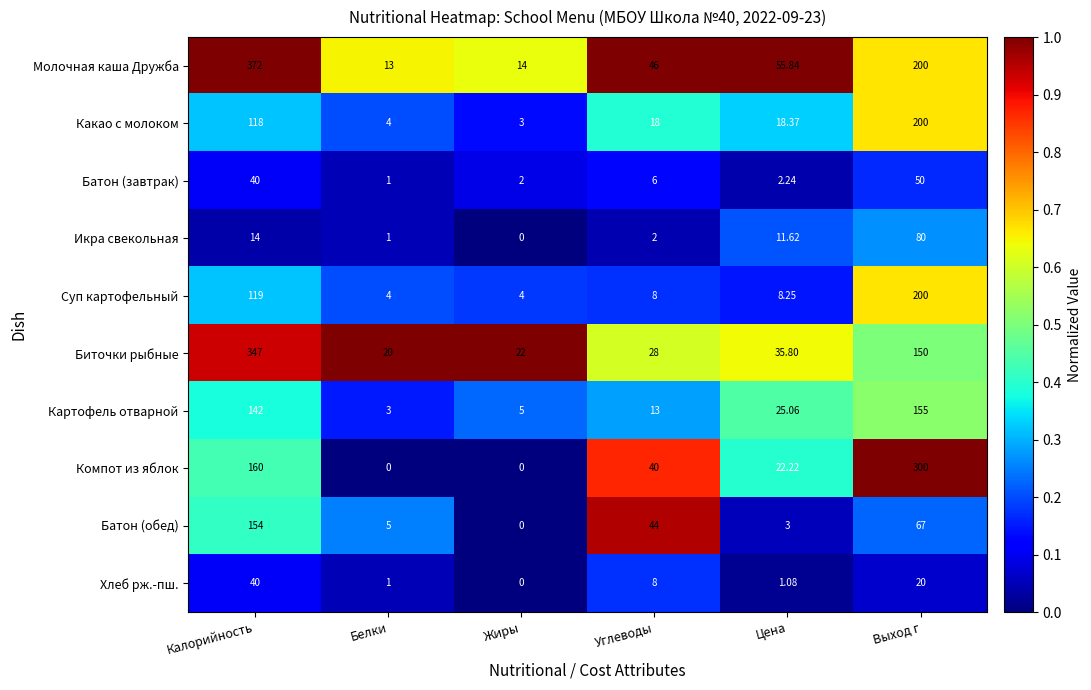

Rank the series at Цена from lowest to highest value.

Хлеб рж.-пш., Батон (завтрак), Батон (обед), Суп картофельный, Икра свекольная, Какао с молоком, Компот из яблок, Картофель отварной, Биточки рыбные, Молочная каша Дружба